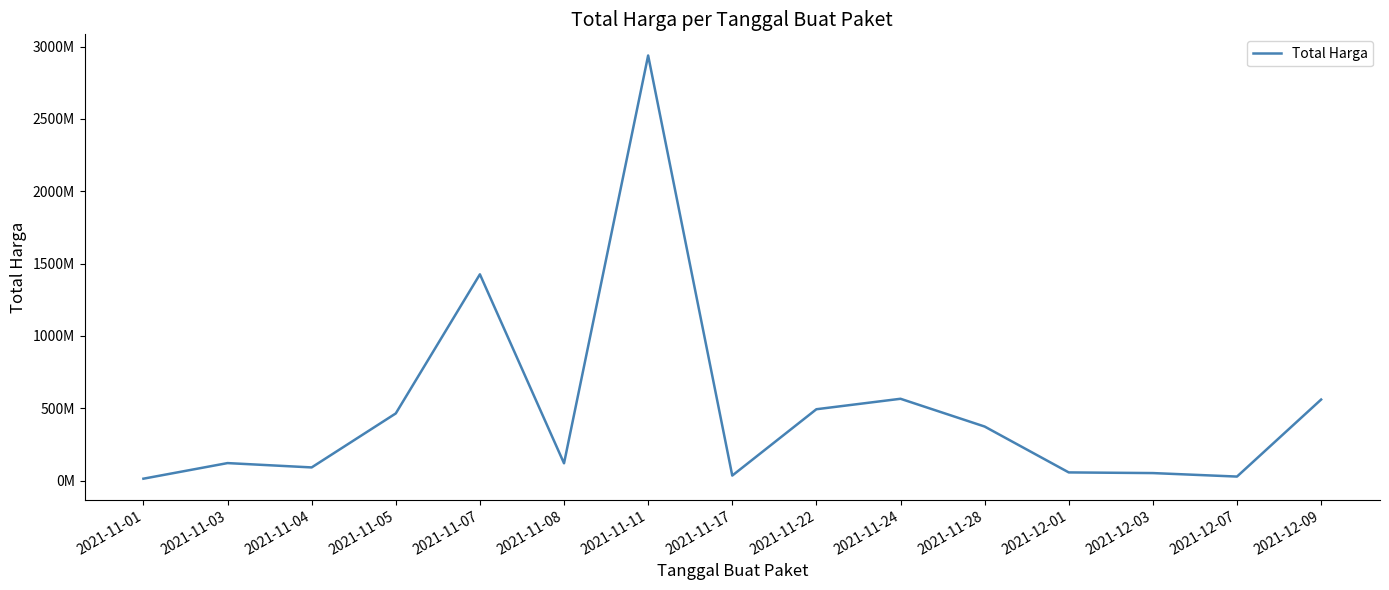

Does the chart display data point markers on the line(s)?

No